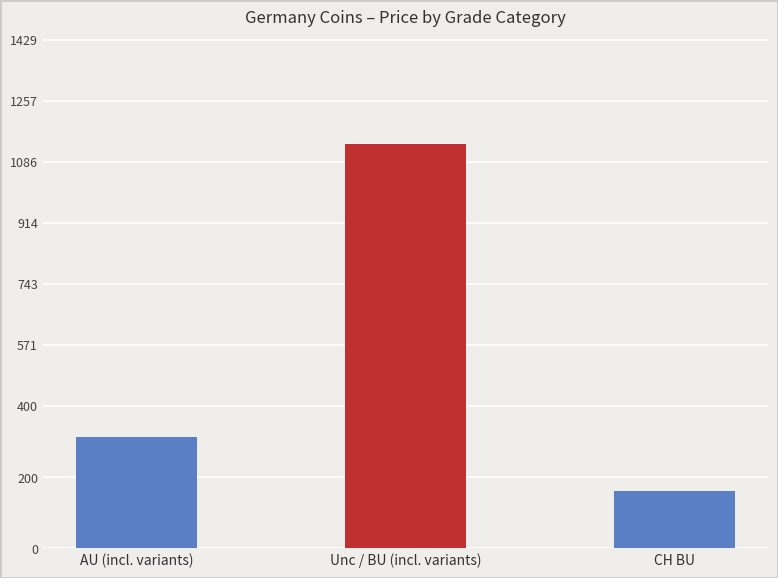

What position from the left is CH BU?

3